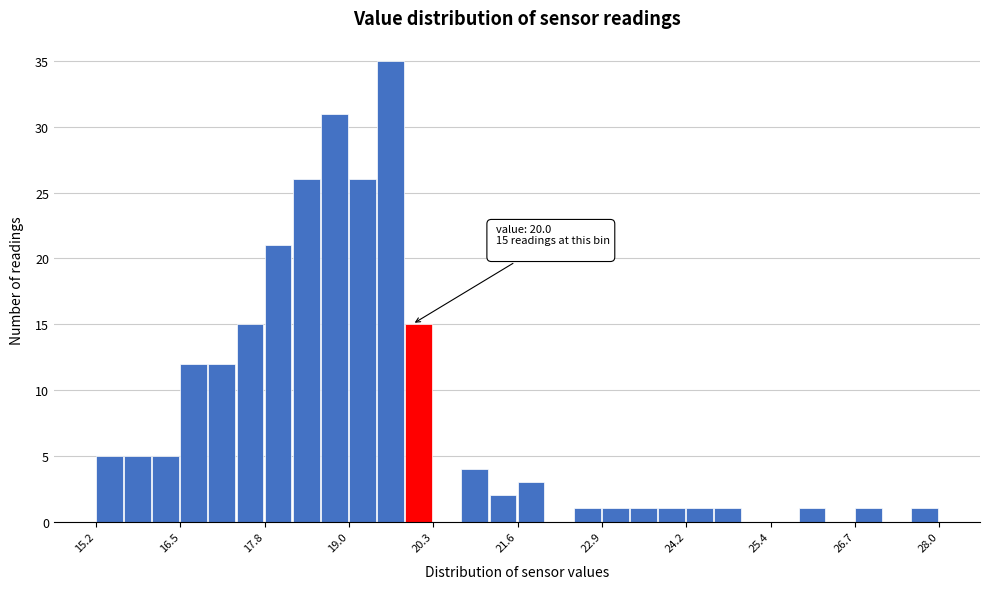

Read against the x-axis, roughly where is the centre of the tallest bar?

19.6